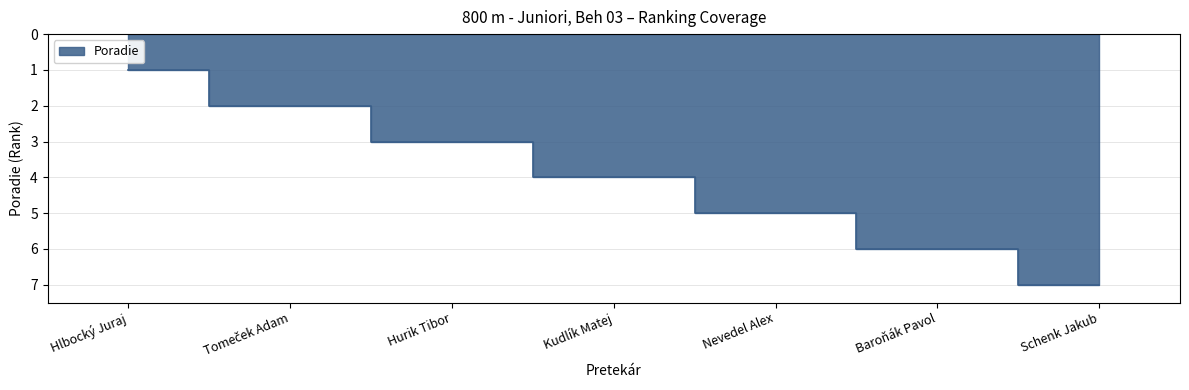

True or false: the data shows 1 at Hlbocký Juraj.

True